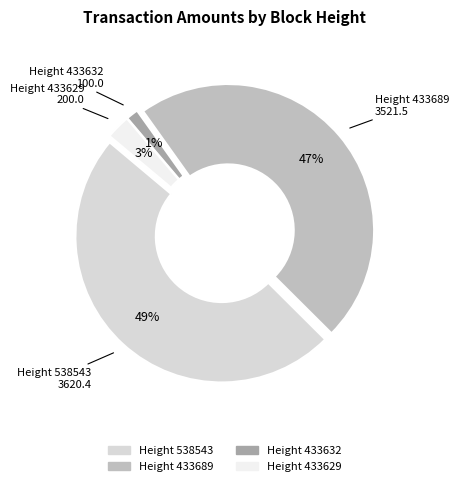

To the nearest percent, what is the average slice percentage?

25%